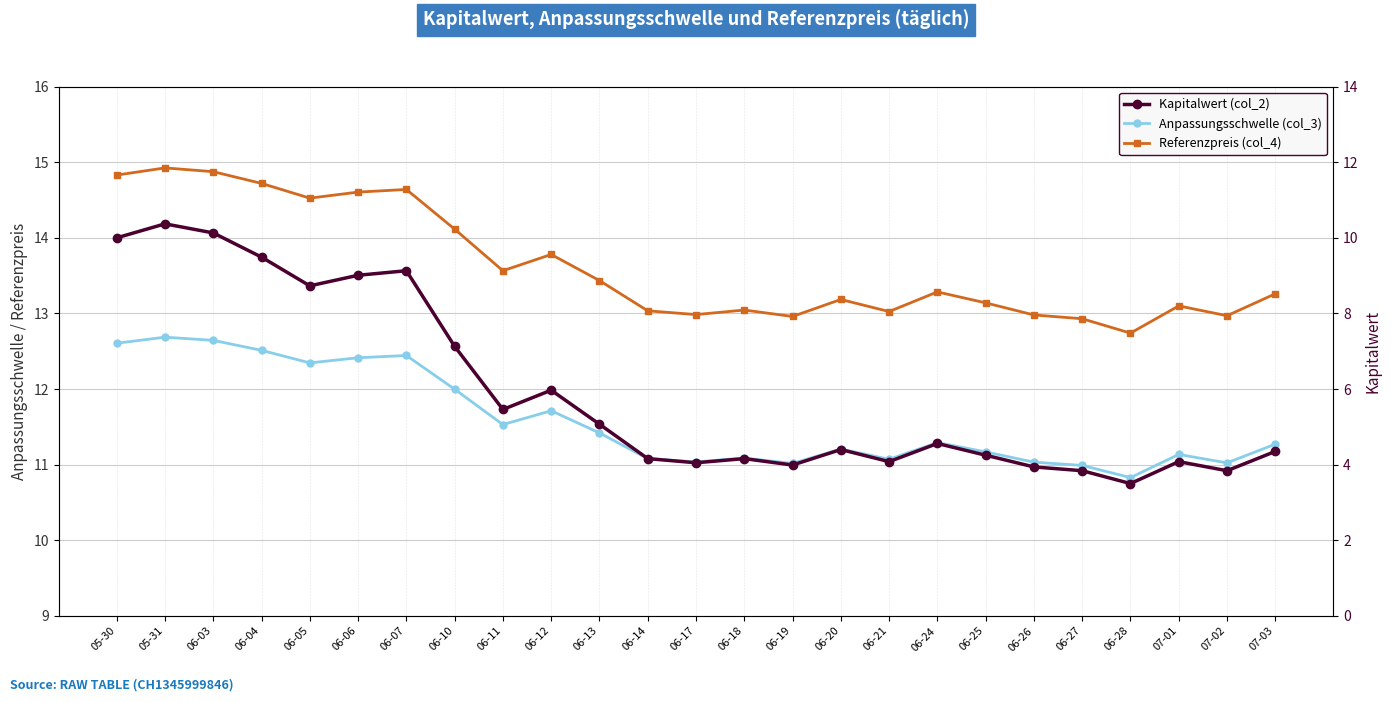

Is this an area chart (filled region under the line)?

No